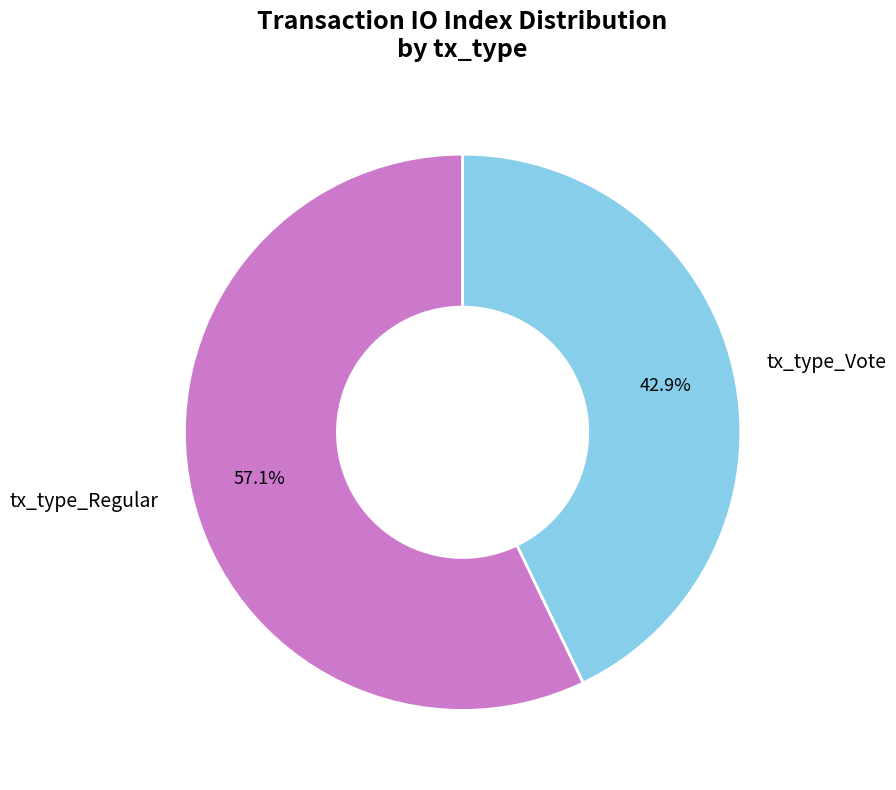

Is there a majority slice in this chart?

Yes